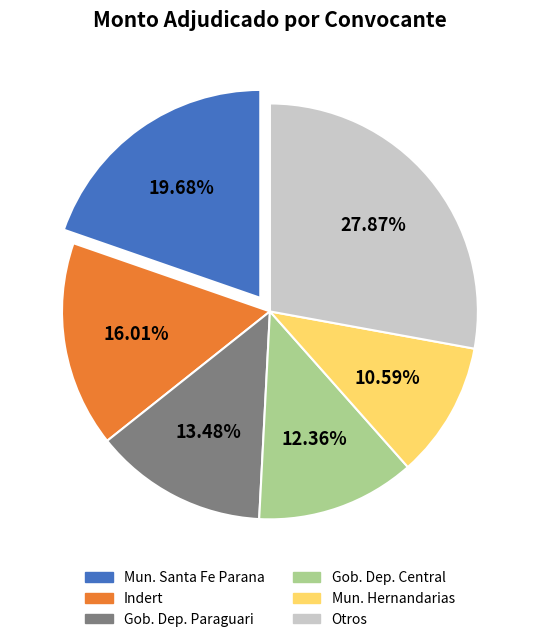

How many slices are in this pie chart?

6